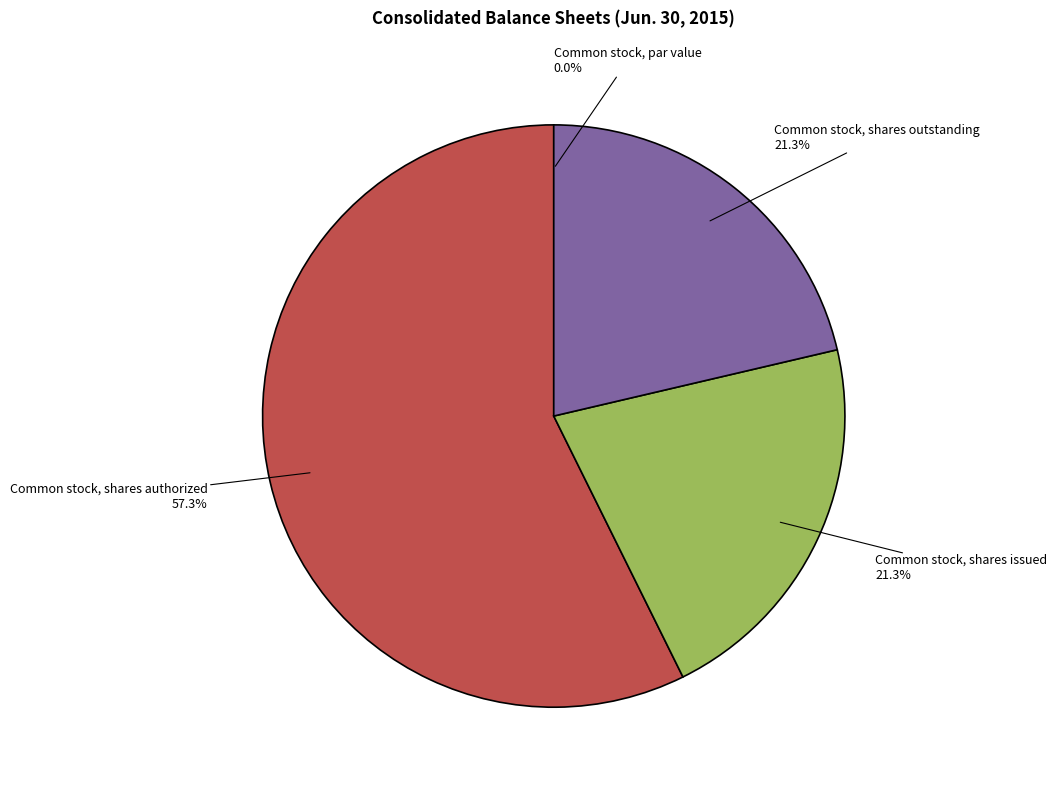

Is it true that Common stock, shares issued is 28% of the pie?

False